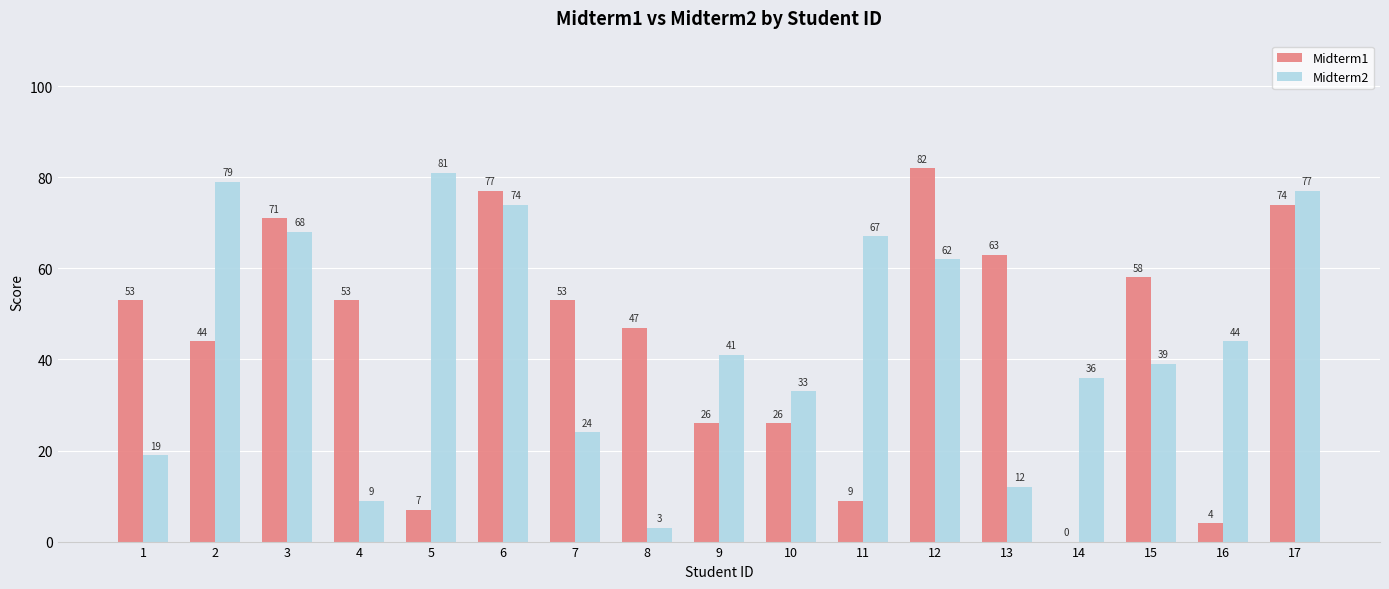

Reading right to left, what are all the values shown in this chart?

Midterm1: 17=74	16=4	15=58	14=0	13=63	12=82	11=9	10=26	9=26	8=47	7=53	6=77	5=7	4=53	3=71	2=44	1=53
Midterm2: 17=77	16=44	15=39	14=36	13=12	12=62	11=67	10=33	9=41	8=3	7=24	6=74	5=81	4=9	3=68	2=79	1=19